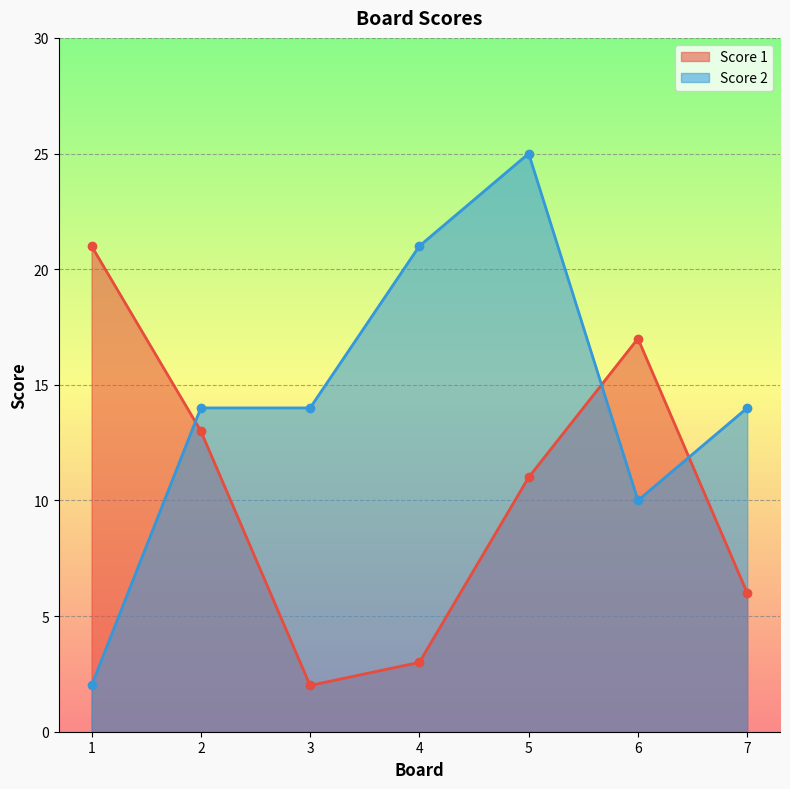

At how many categories does at least one series exceed 22?

1